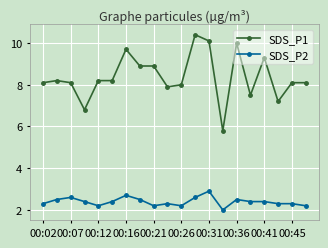

What is the average value of the SDS_P2 series?

2.4